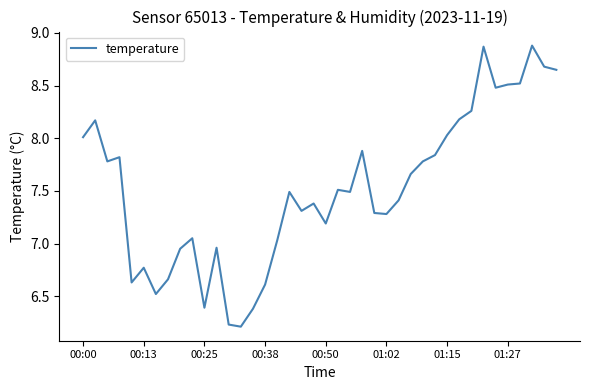

What is the difference between the maximum and minimum values?

2.7